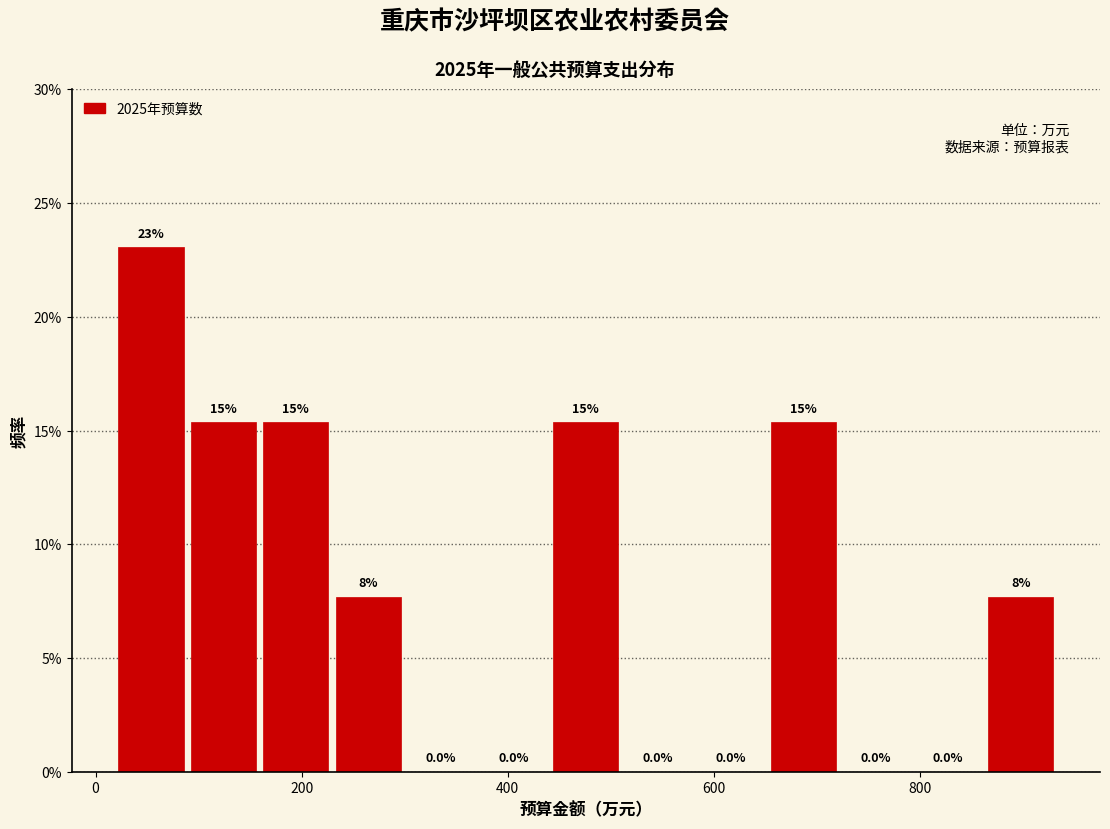

Read against the x-axis, roughly where is the centre of the tallest bar?

60